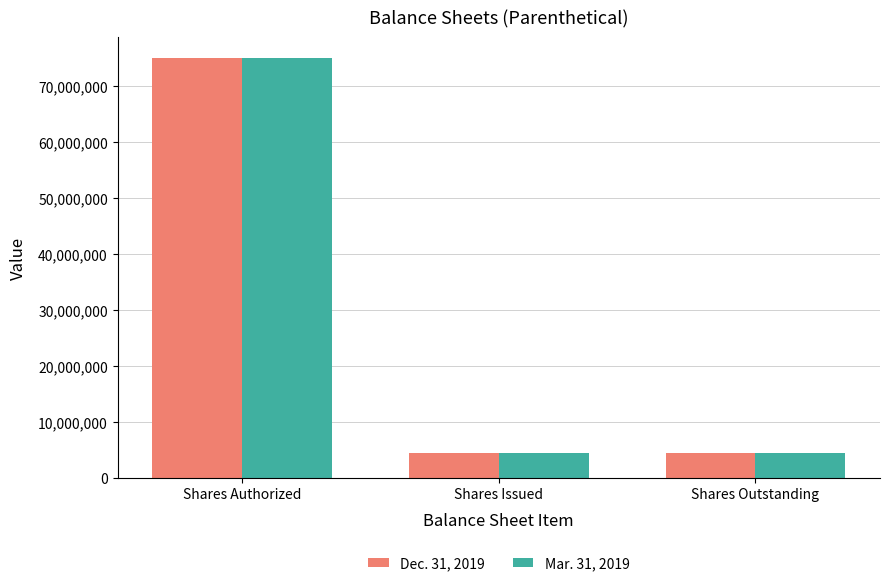

Reading left to right, transcribe all the data shown in this chart.

Dec. 31, 2019: 75000000	4356750	4356750
Mar. 31, 2019: 75000000	4356750	4356750